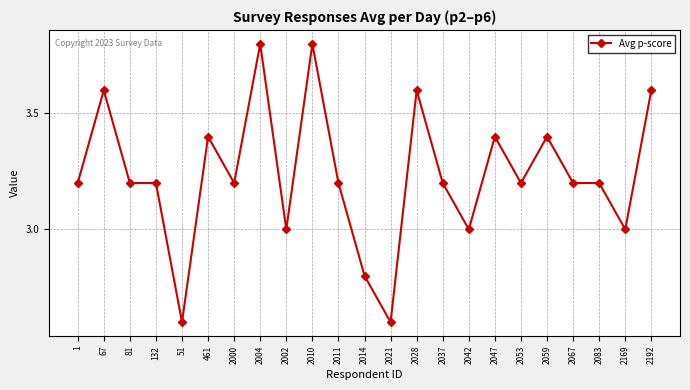

Reading left to right, extract all data points from this chart.

3.2	3.6	3.2	3.2	2.6	3.4	3.2	3.8	3.0	3.8	3.2	2.8	2.6	3.6	3.2	3.0	3.4	3.2	3.4	3.2	3.2	3.0	3.6